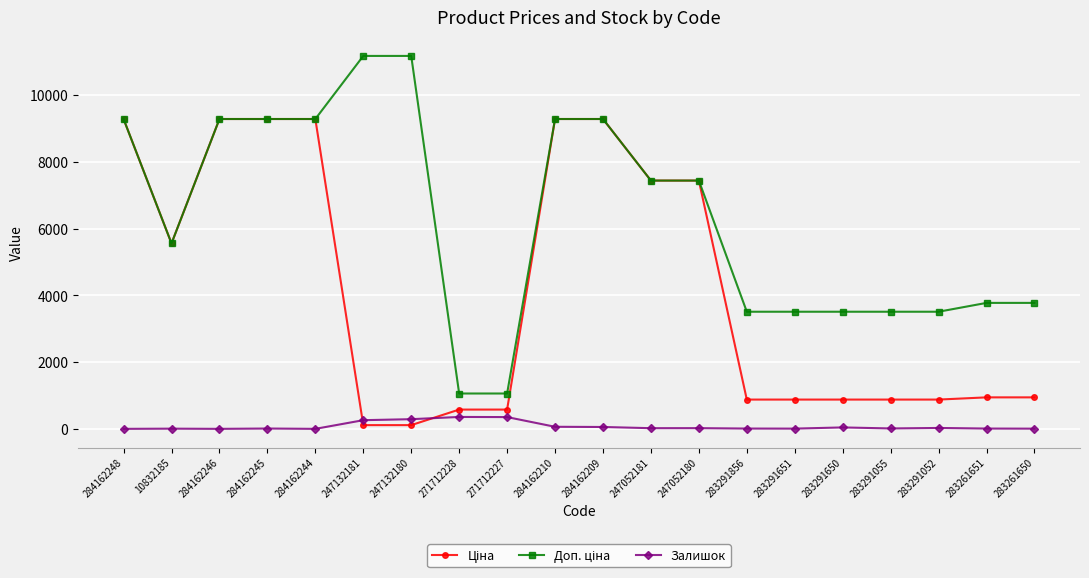

What is the label of the 7th point from the left?

247132180